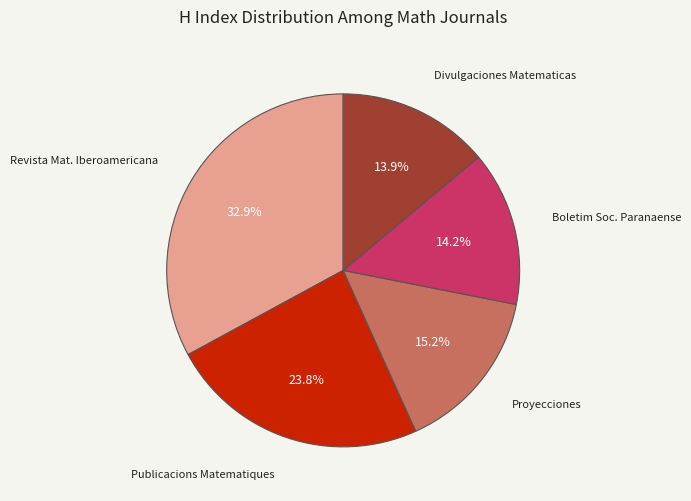

Is there a majority slice in this chart?

No